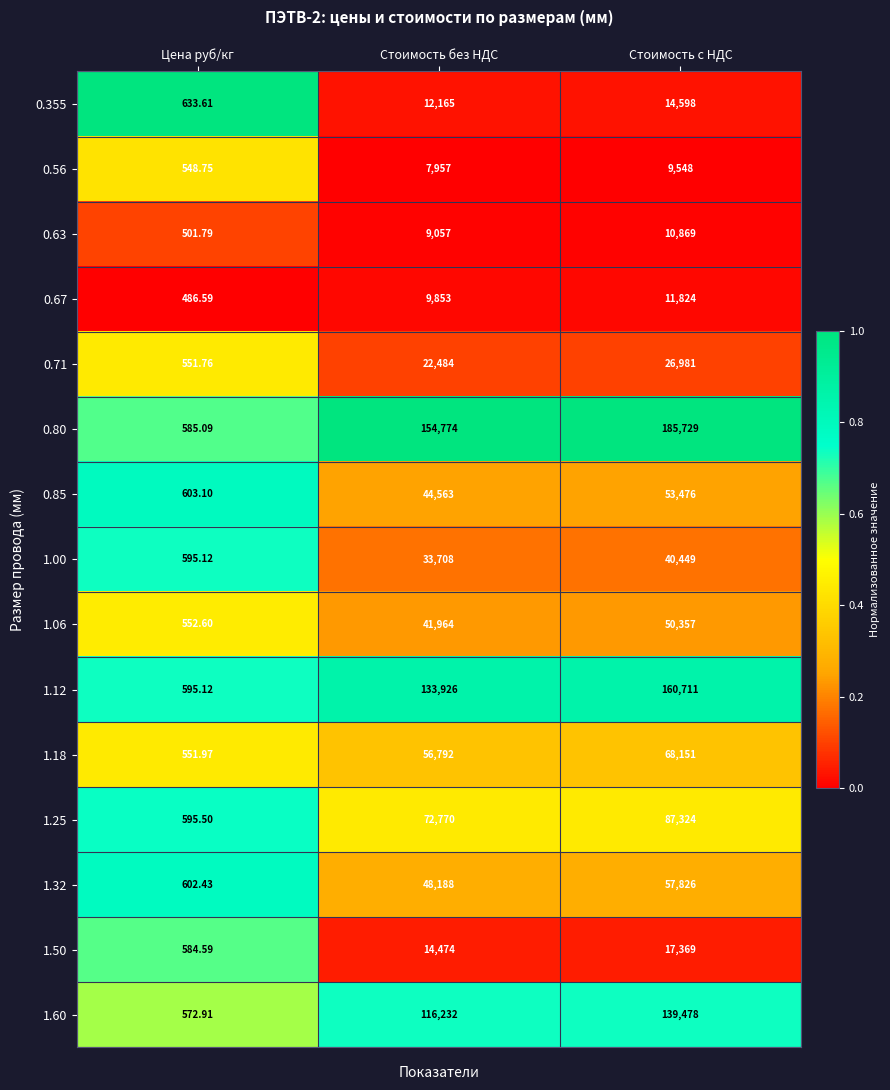

At which category is the sum across all series the highest?

Стоимость с НДС